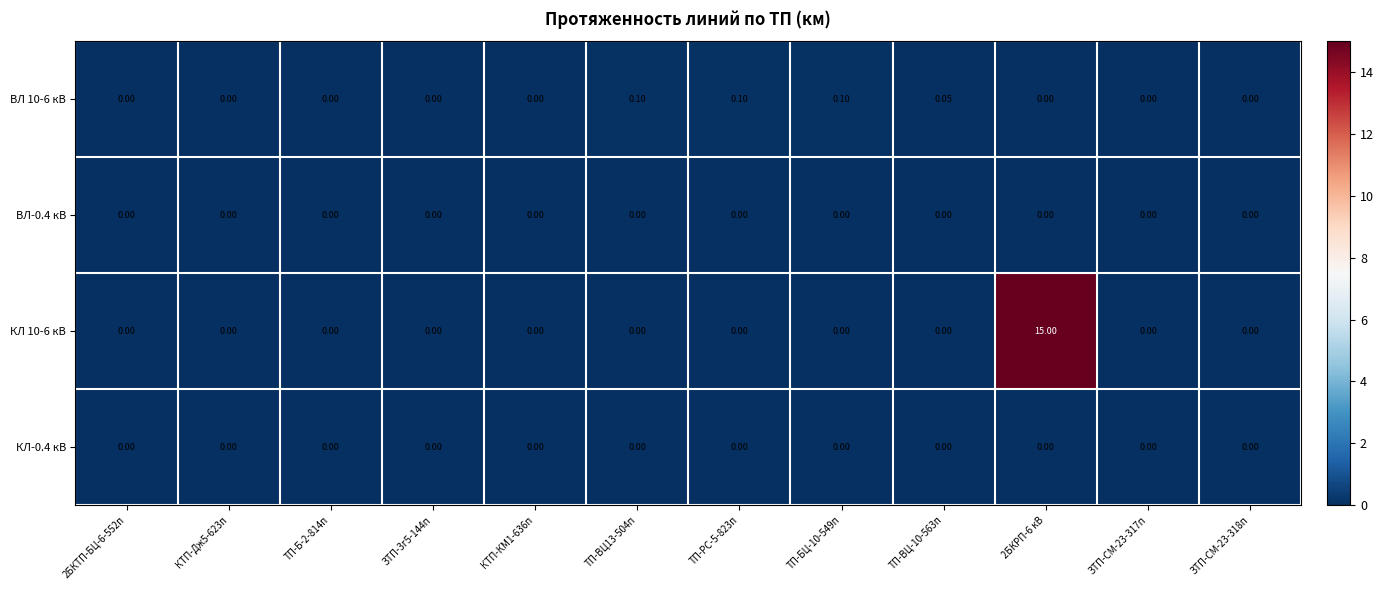

Reading left to right, extract all data points from this chart.

ВЛ 10-6 кВ: 2БКТП-БЦ-6-552п=0.0	КТП-Дж5-623п=0.0	ТП-Б-2-814п=0.0	ЗТП-3г5-144п=0.0	КТП-КМ1-636п=0.0	ТП-ВЦ13-504п=0.1	ТП-РС-5-823п=0.1	ТП-БЦ-10-549п=0.1	ТП-ВЦ-10-563п=0.1	2БКРП-6 кВ=0.0	ЗТП-СМ-23-317п=0.0	ЗТП-СМ-23-318п=0.0
ВЛ-0.4 кВ: 2БКТП-БЦ-6-552п=0.0	КТП-Дж5-623п=0.0	ТП-Б-2-814п=0.0	ЗТП-3г5-144п=0.0	КТП-КМ1-636п=0.0	ТП-ВЦ13-504п=0.0	ТП-РС-5-823п=0.0	ТП-БЦ-10-549п=0.0	ТП-ВЦ-10-563п=0.0	2БКРП-6 кВ=0.0	ЗТП-СМ-23-317п=0.0	ЗТП-СМ-23-318п=0.0
КЛ 10-6 кВ: 2БКТП-БЦ-6-552п=0.0	КТП-Дж5-623п=0.0	ТП-Б-2-814п=0.0	ЗТП-3г5-144п=0.0	КТП-КМ1-636п=0.0	ТП-ВЦ13-504п=0.0	ТП-РС-5-823п=0.0	ТП-БЦ-10-549п=0.0	ТП-ВЦ-10-563п=0.0	2БКРП-6 кВ=15.0	ЗТП-СМ-23-317п=0.0	ЗТП-СМ-23-318п=0.0
КЛ-0.4 кВ: 2БКТП-БЦ-6-552п=0.0	КТП-Дж5-623п=0.0	ТП-Б-2-814п=0.0	ЗТП-3г5-144п=0.0	КТП-КМ1-636п=0.0	ТП-ВЦ13-504п=0.0	ТП-РС-5-823п=0.0	ТП-БЦ-10-549п=0.0	ТП-ВЦ-10-563п=0.0	2БКРП-6 кВ=0.0	ЗТП-СМ-23-317п=0.0	ЗТП-СМ-23-318п=0.0